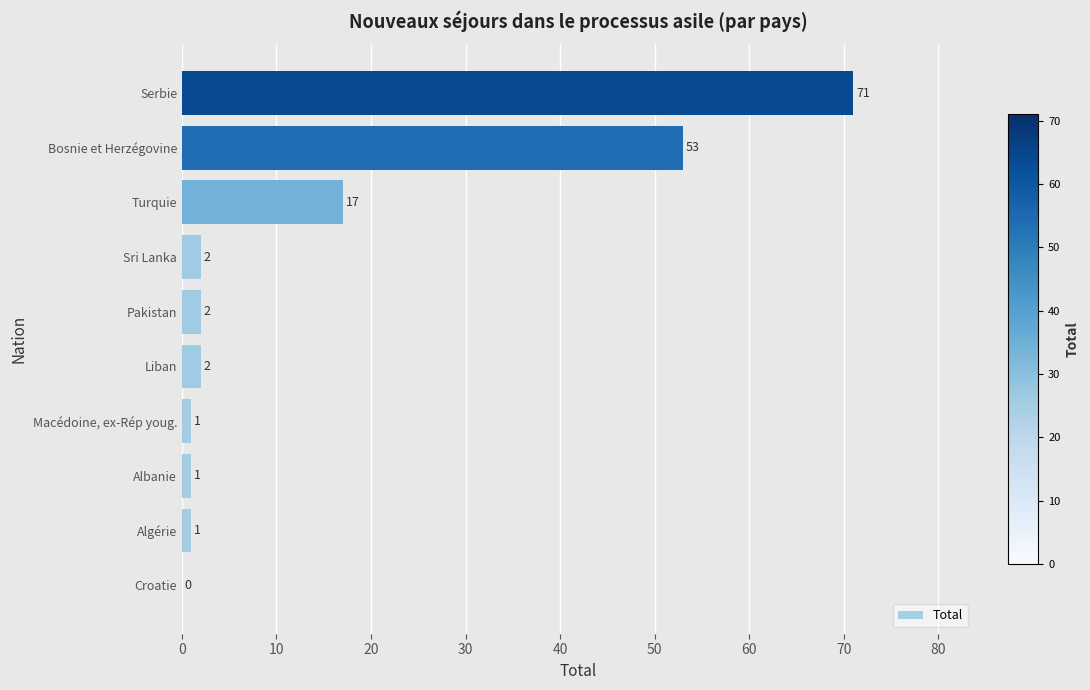

True or false: the data shows 17 at Turquie.

True